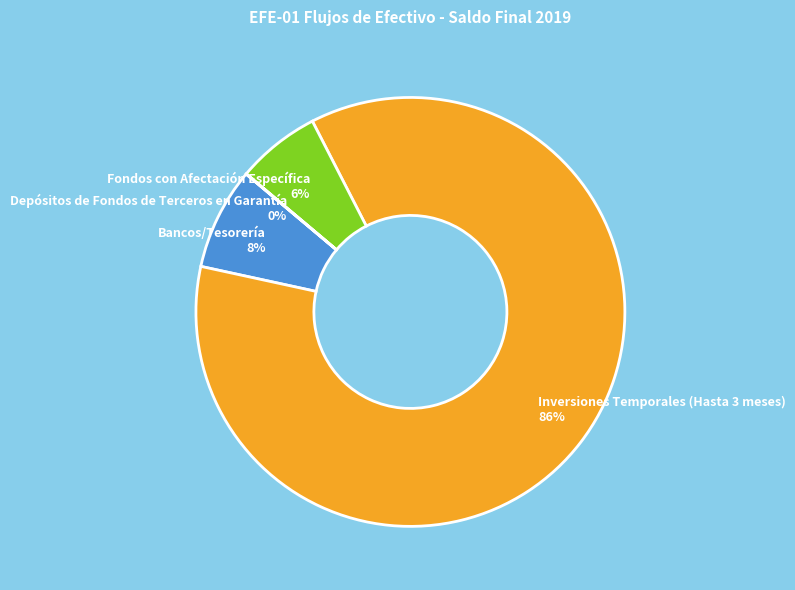

Is the sum of Fondos con Afectación Específica and Bancos/Tesorería greater than half?

No